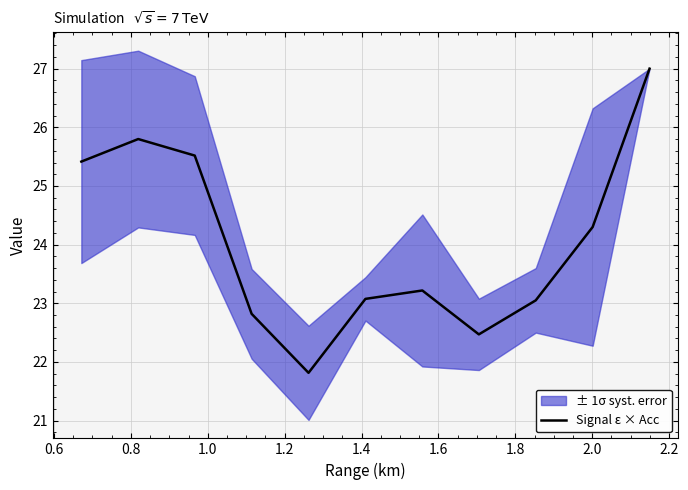

Is this an area chart (filled region under the line)?

No